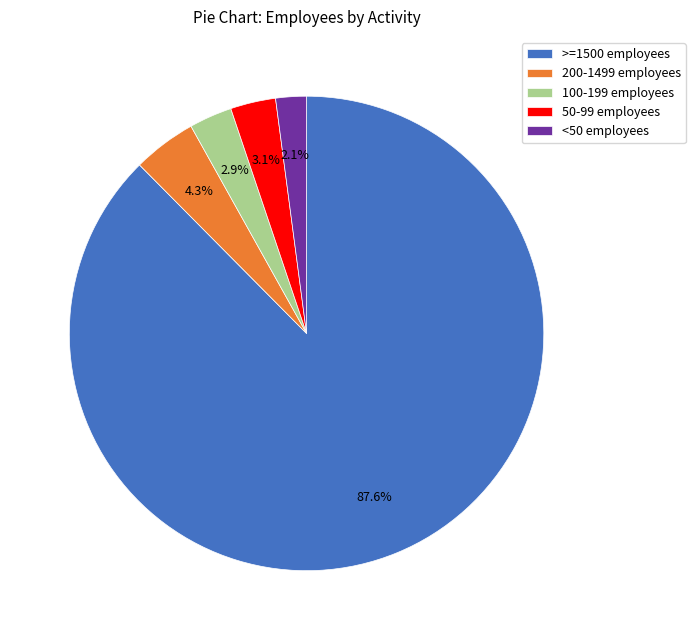

Is there any slice that represents more than half of the pie?

Yes